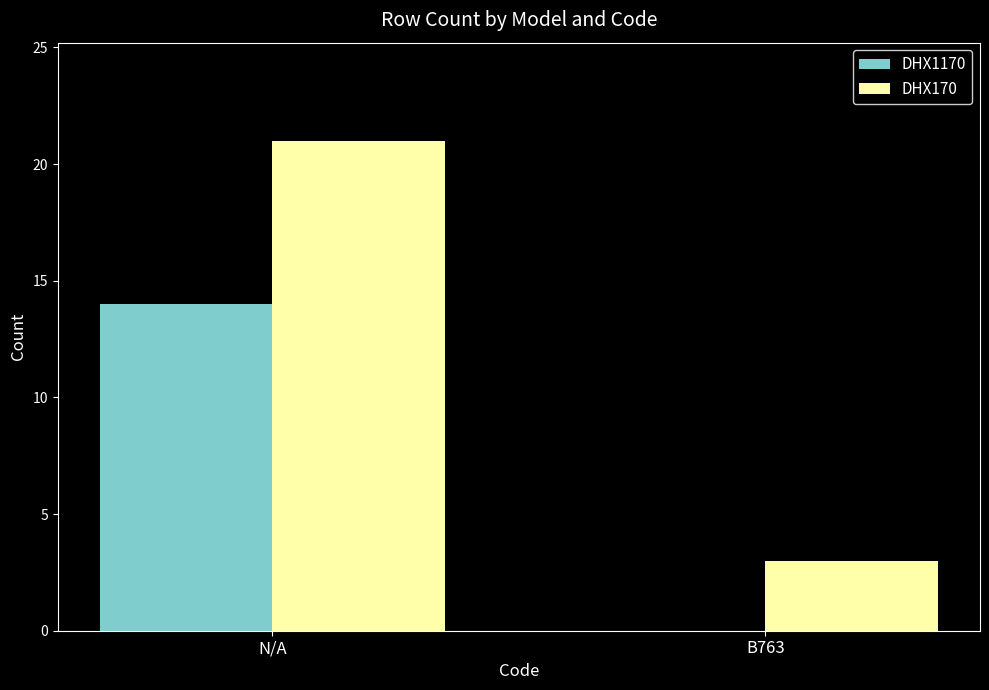

What is the approximate value of DHX1170 at N/A, to the nearest 10?

10